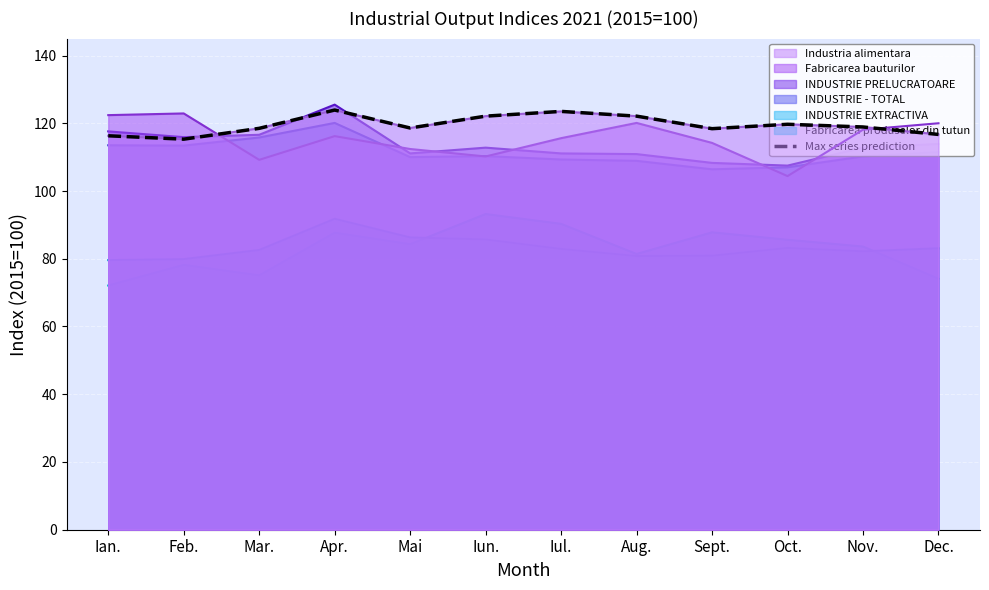

List the labels in order of value, largest first.

Apr., Iul., Iun., Aug., Oct., Nov., Mai, Mar., Sept., Dec., Ian., Feb.